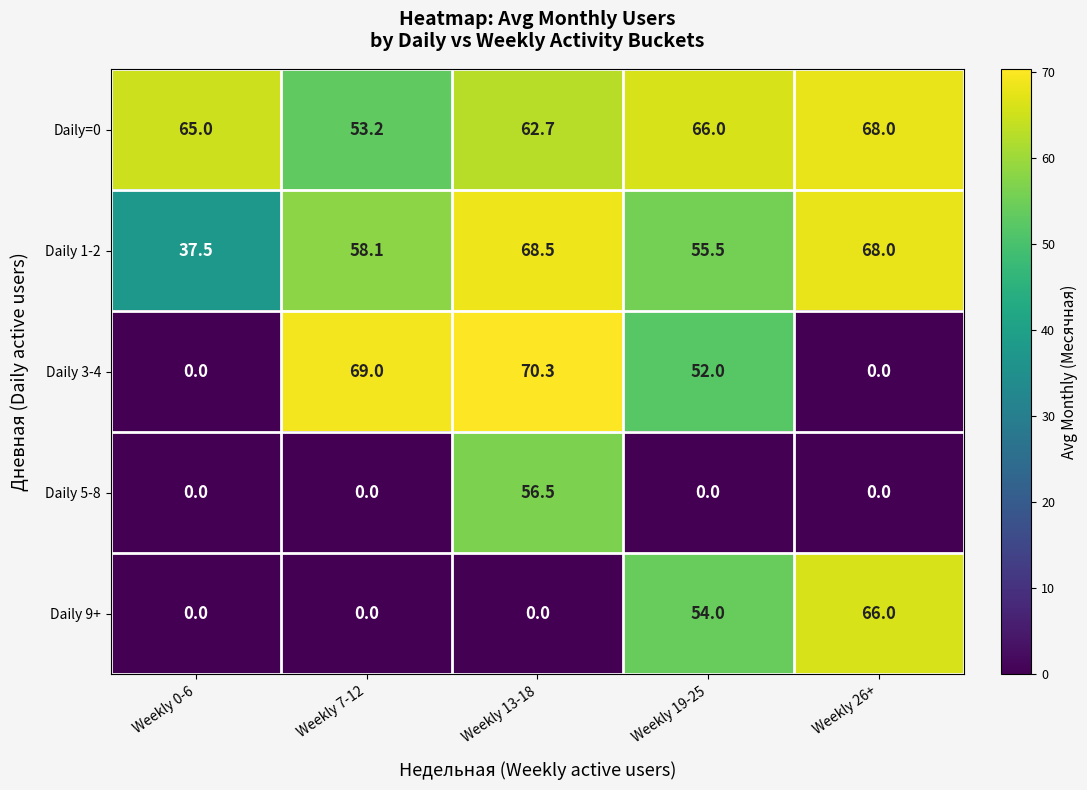

The Daily 5-8 series shows 0.0 at Weekly 19-25. True or false?

True